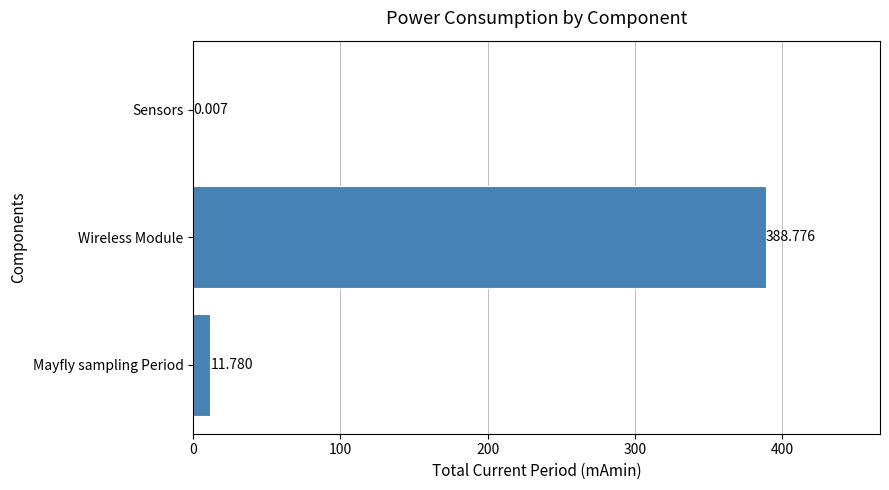

How many values exceed 11?

2